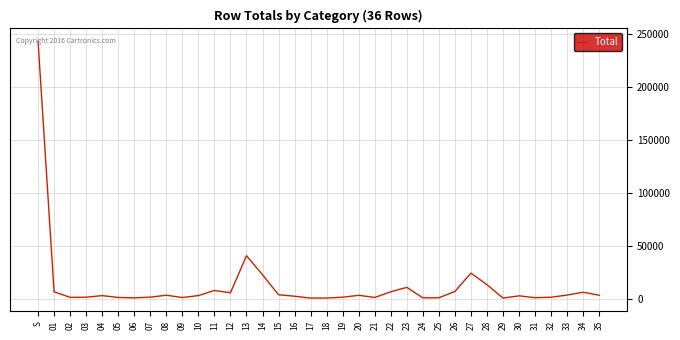

Which has a higher value, S or 22?

S